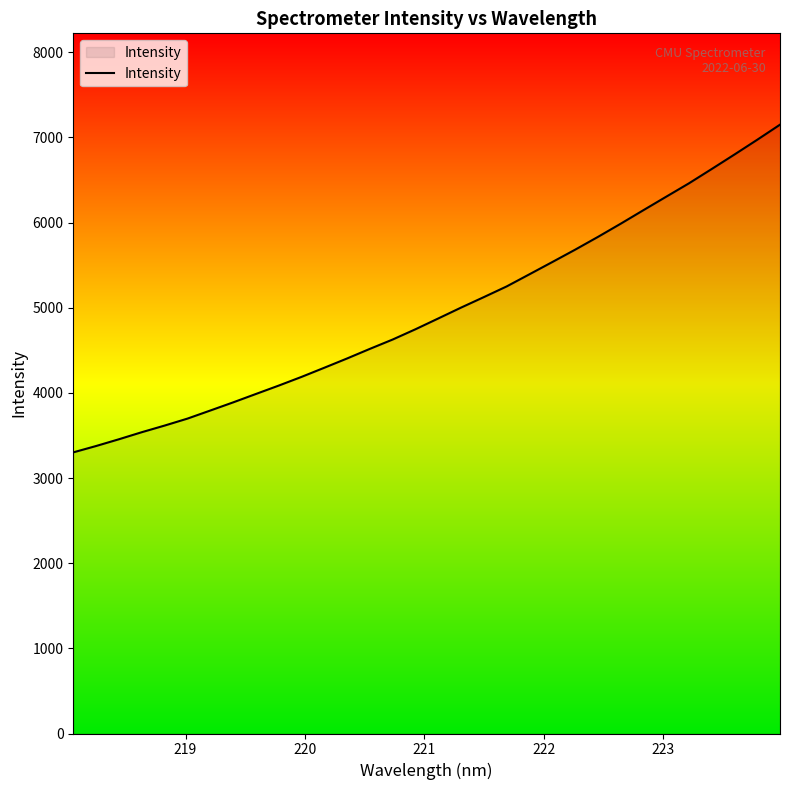

What is the maximum value shown in the chart?

7150.6